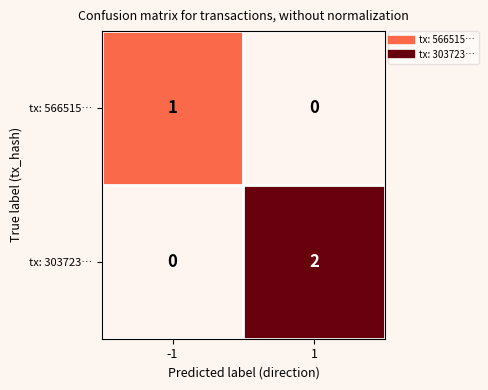

Which series has the largest total across all categories?

tx: 303723…